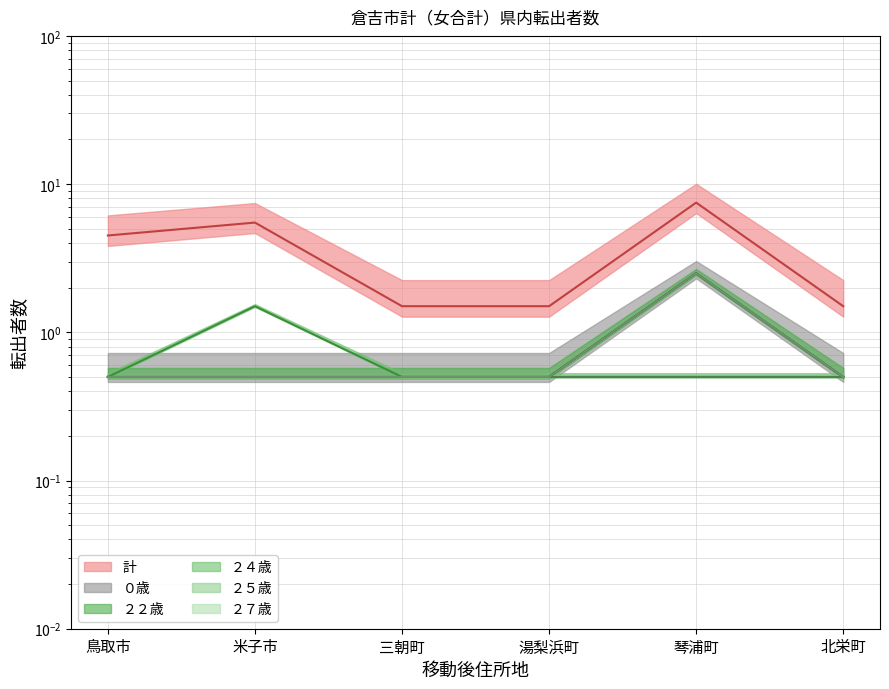

What is the approximate value of ２４歳 at 琴浦町?

0.5